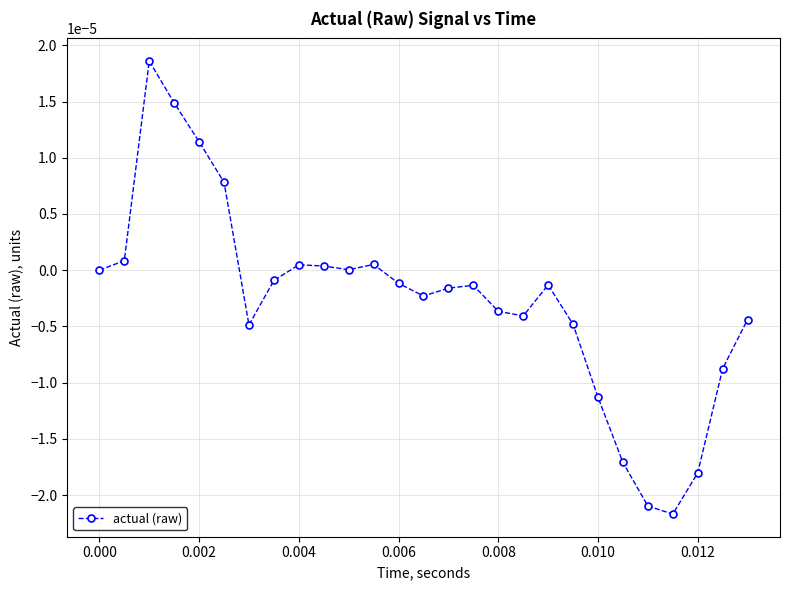

True or false: there are more than 0 points higher than both neighbors.

True